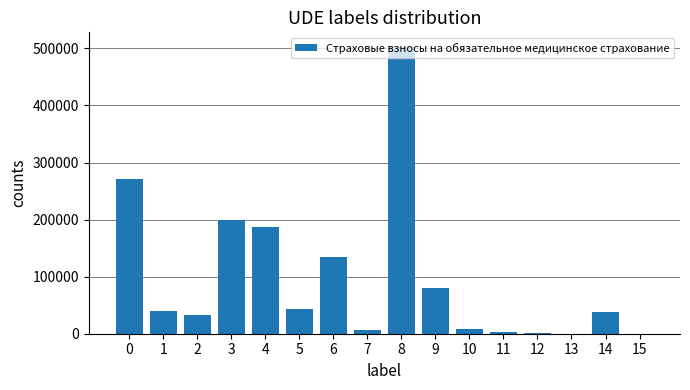

What is the difference between the values at 12 and 6?

133389